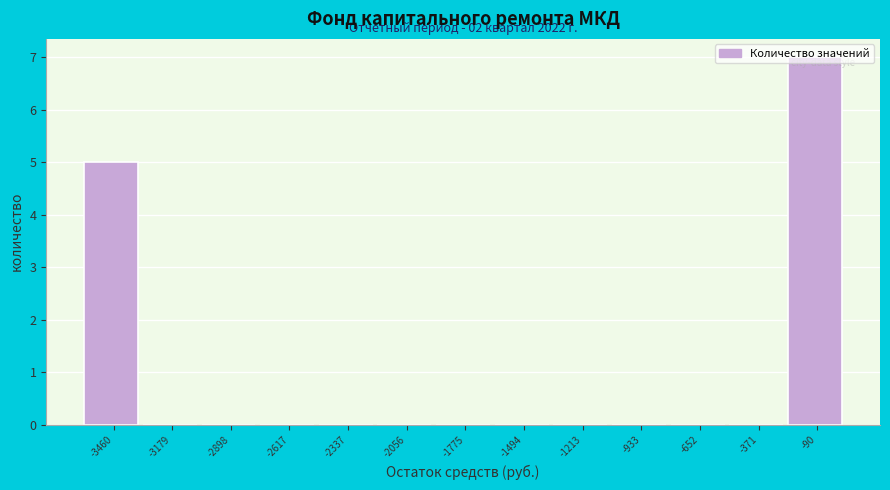

Over which range of the x-axis is the bar tallest?

-250 to 50